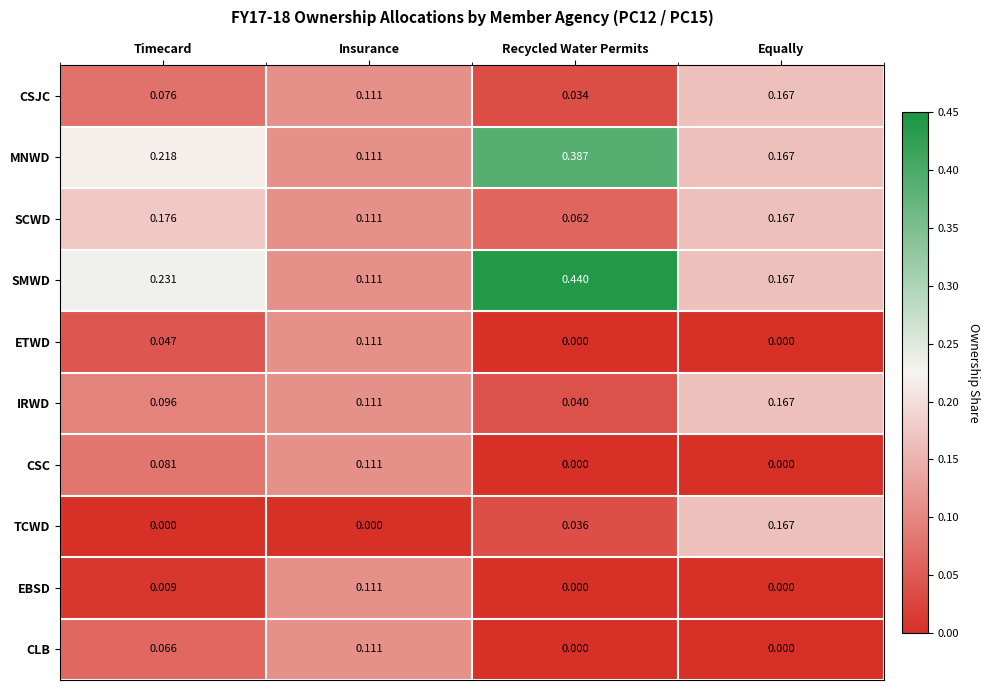

Which series changed the most between Insurance and Equally?

TCWD